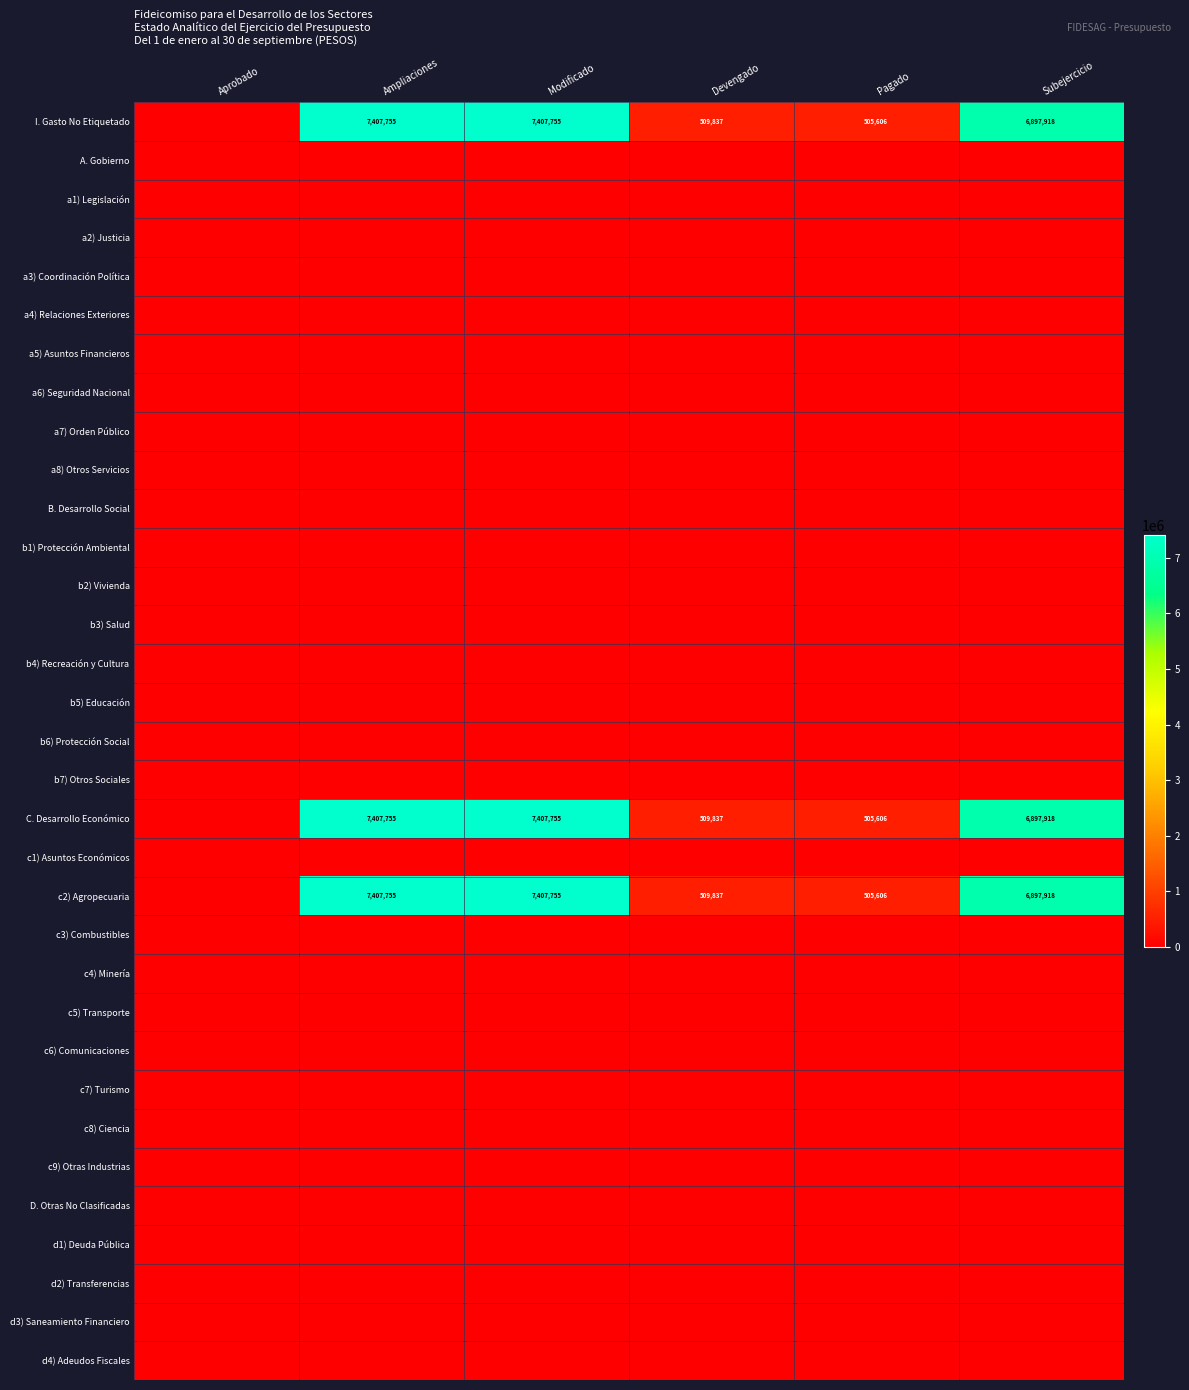

Rank the series by their maximum value, from highest to lowest.

I. Gasto No Etiquetado, C. Desarrollo Económico, c2) Agropecuaria, A. Gobierno, a1) Legislación, a2) Justicia, a3) Coordinación Política, a4) Relaciones Exteriores, a5) Asuntos Financieros, a6) Seguridad Nacional, a7) Orden Público, a8) Otros Servicios, B. Desarrollo Social, b1) Protección Ambiental, b2) Vivienda, b3) Salud, b4) Recreación y Cultura, b5) Educación, b6) Protección Social, b7) Otros Sociales, c1) Asuntos Económicos, c3) Combustibles, c4) Minería, c5) Transporte, c6) Comunicaciones, c7) Turismo, c8) Ciencia, c9) Otras Industrias, D. Otras No Clasificadas, d1) Deuda Pública, d2) Transferencias, d3) Saneamiento Financiero, d4) Adeudos Fiscales